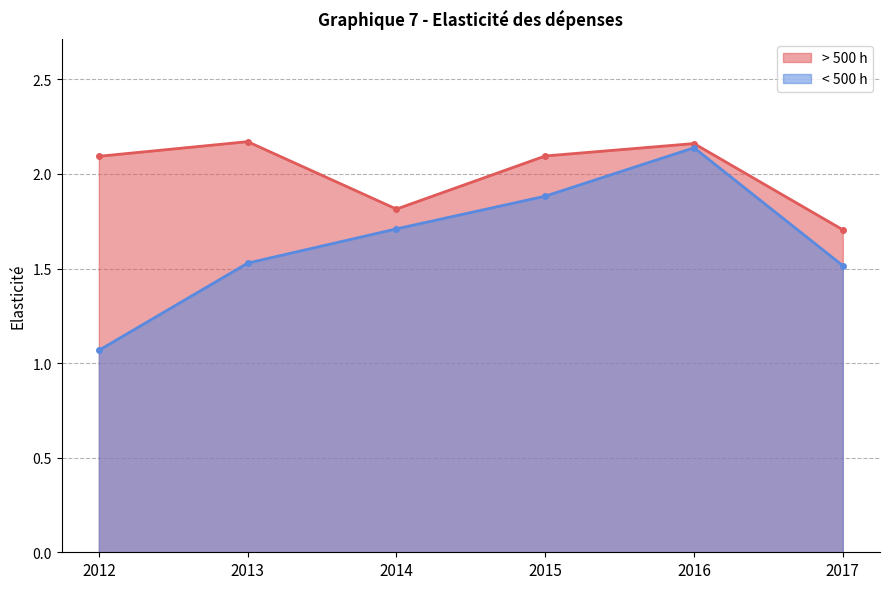

Rank the series by their maximum value, from highest to lowest.

> 500 h, < 500 h